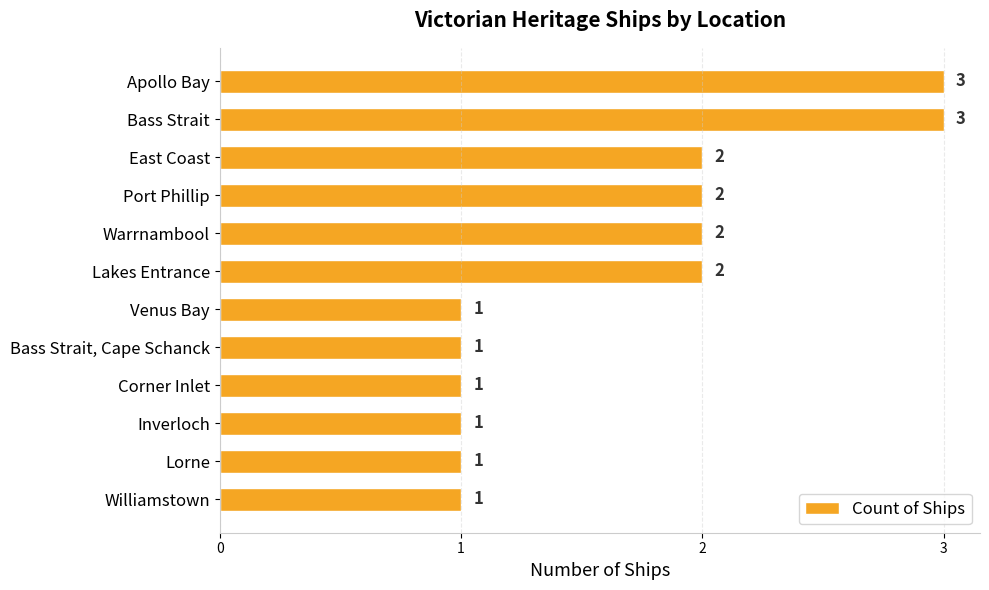

Between Lakes Entrance and Williamstown, which is larger?

Lakes Entrance